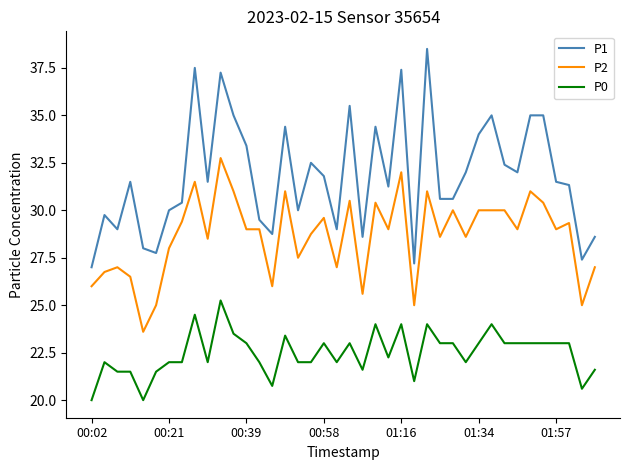

What is the minimum value shown in the chart?

20.0